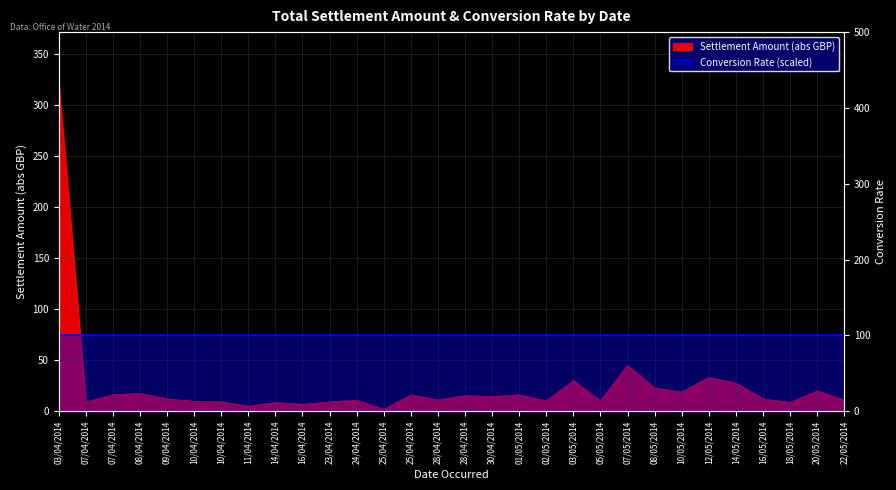

True or false: the data shows 27.5 at 14/05/2014.

True